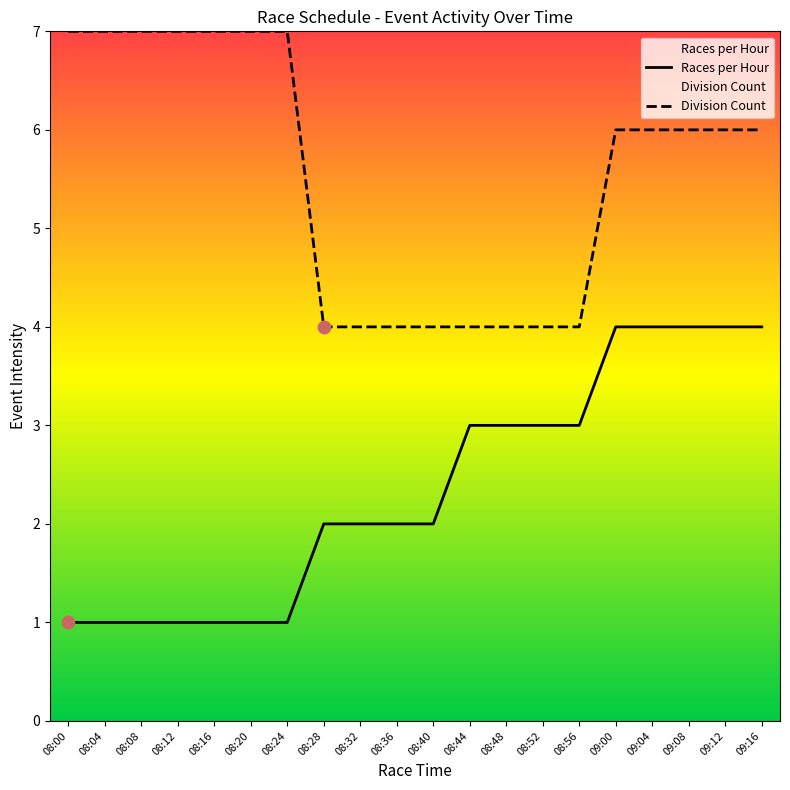

Which series contains the highest Y value?

Division Count